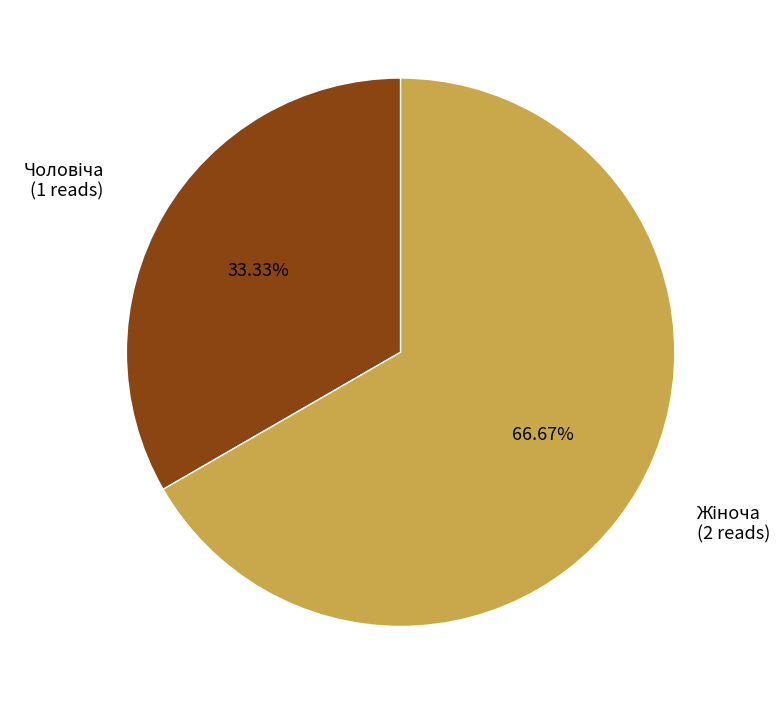

Is there any slice that represents more than half of the pie?

Yes